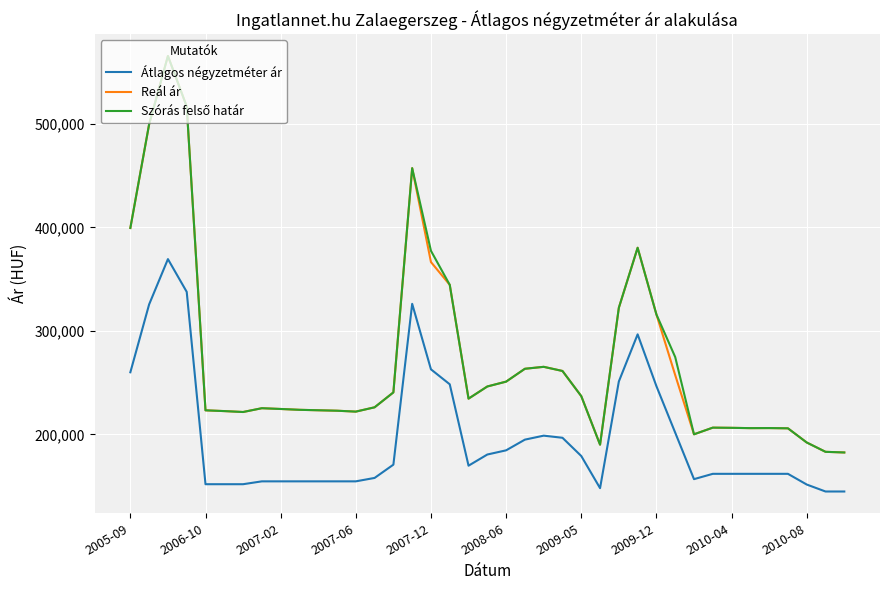

What is the sum of all Átlagos négyzetméter ár values?

7696167